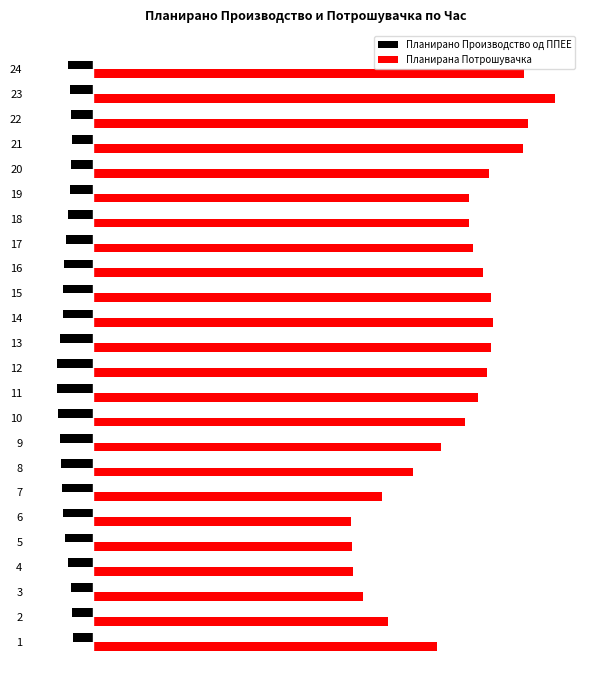

What is the difference between the highest and lowest values at 22?

1.0